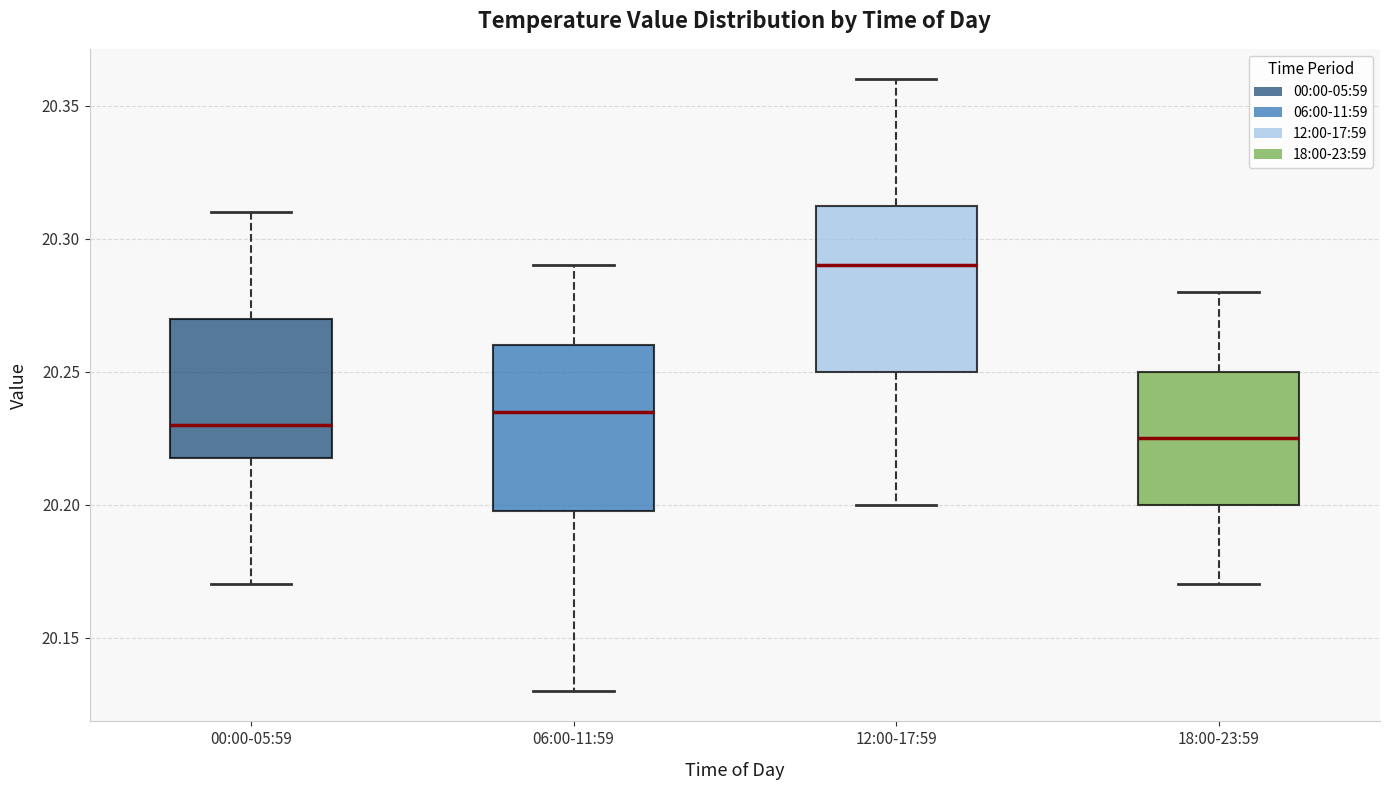

Where does the upper whisker of the box for 00:00-05:59 end on the y-axis? The values are not printed on the chart, so give them approximately, as read against the axis.

20.310